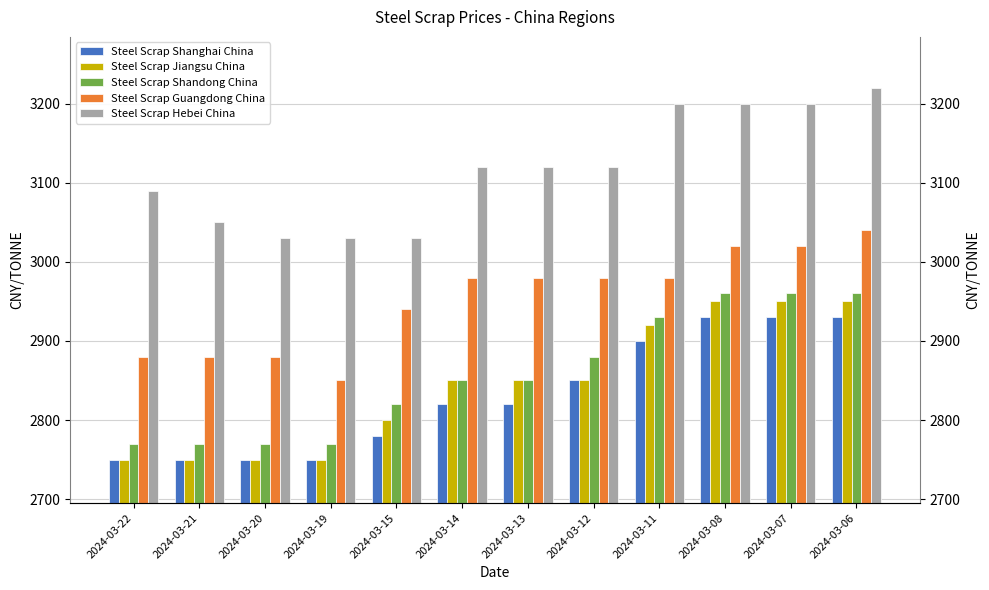

At which label does Steel Scrap Guangdong China reach its minimum?

2024-03-19